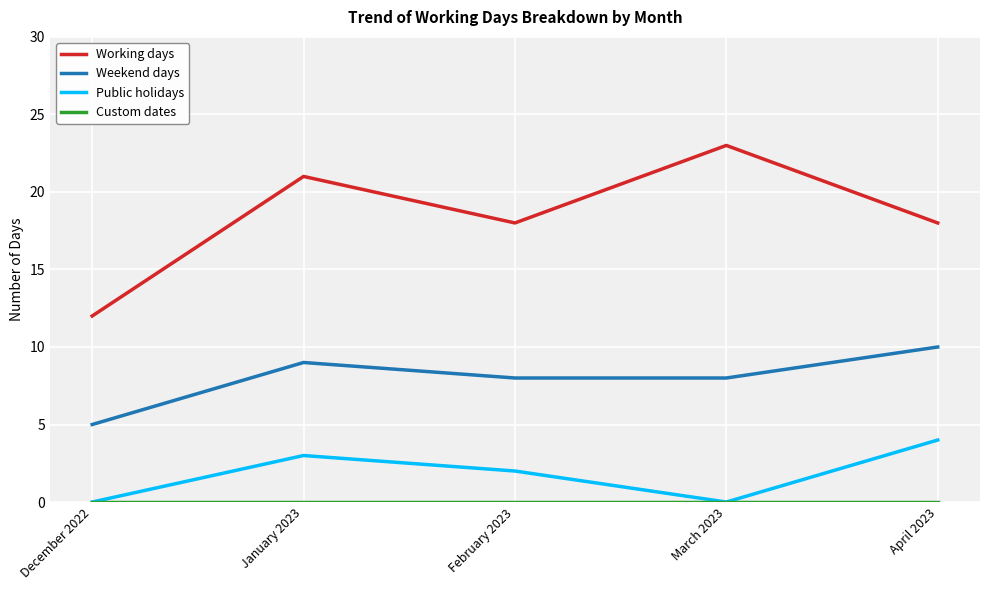

What position from the left is December 2022?

1